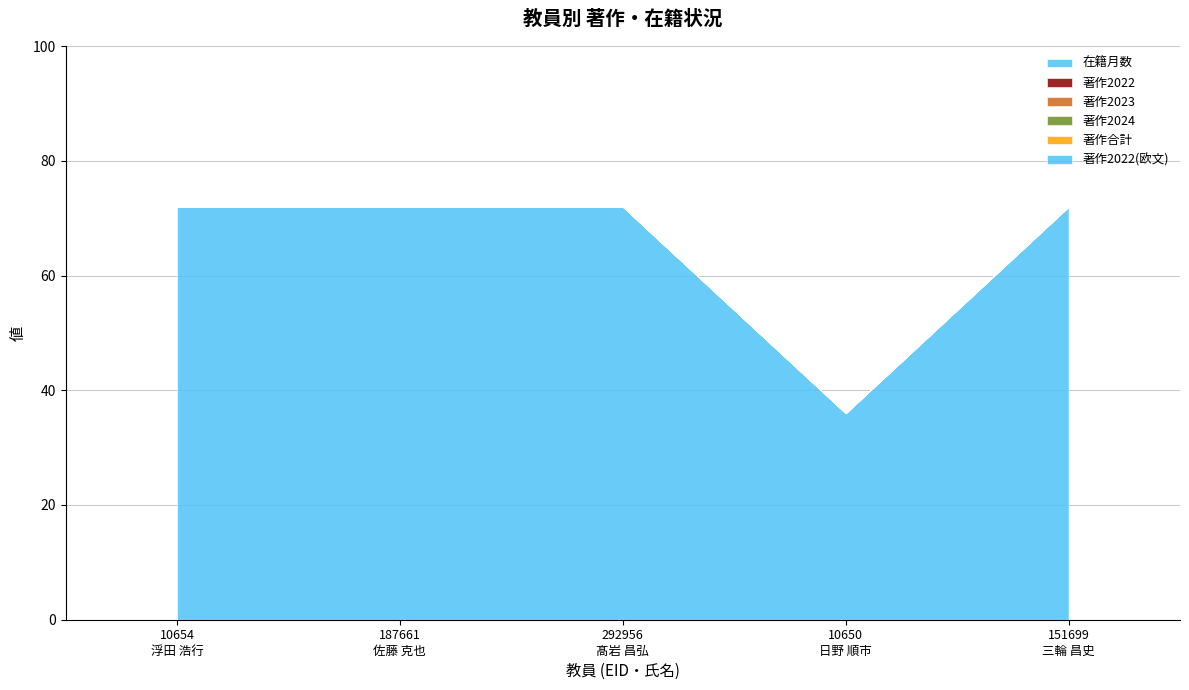

What is the label of the 1st point from the right?

151699
三輪 昌史